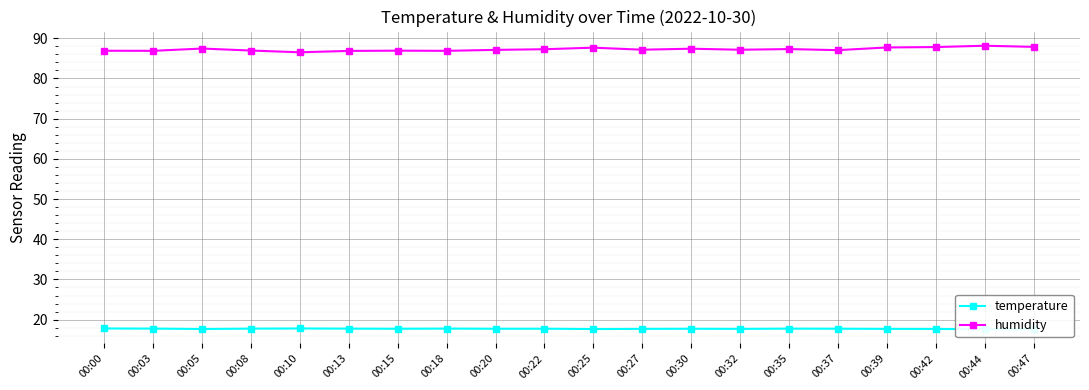

What is the sum of the humidity values at 00:25 and 00:05?

175.1